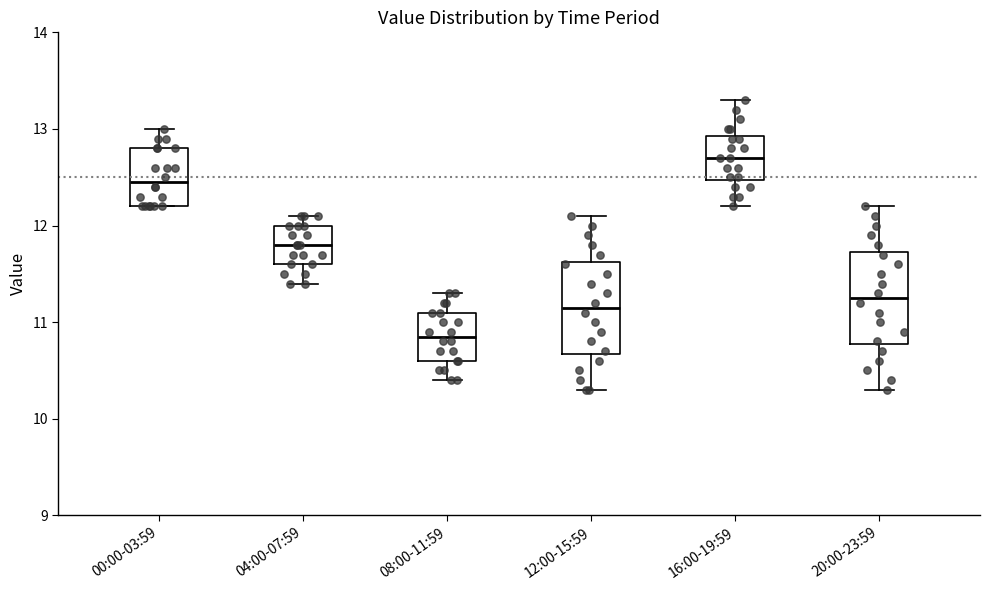

Reading left to right, read every box against the y-axis: the position of its median line, the range the box covers, and the ends of its whiskers. The values are not printed on the chart, so give them approximately, as read against the axis.

00:00-03:59: median 12.5, box 12.2 to 12.8, whiskers 12.2 to 13.0
04:00-07:59: median 11.8, box 11.6 to 12.0, whiskers 11.4 to 12.1
08:00-11:59: median 10.9, box 10.6 to 11.1, whiskers 10.4 to 11.3
12:00-15:59: median 11.2, box 10.7 to 11.6, whiskers 10.3 to 12.1
16:00-19:59: median 12.7, box 12.5 to 12.9, whiskers 12.2 to 13.3
20:00-23:59: median 11.3, box 10.8 to 11.7, whiskers 10.3 to 12.2